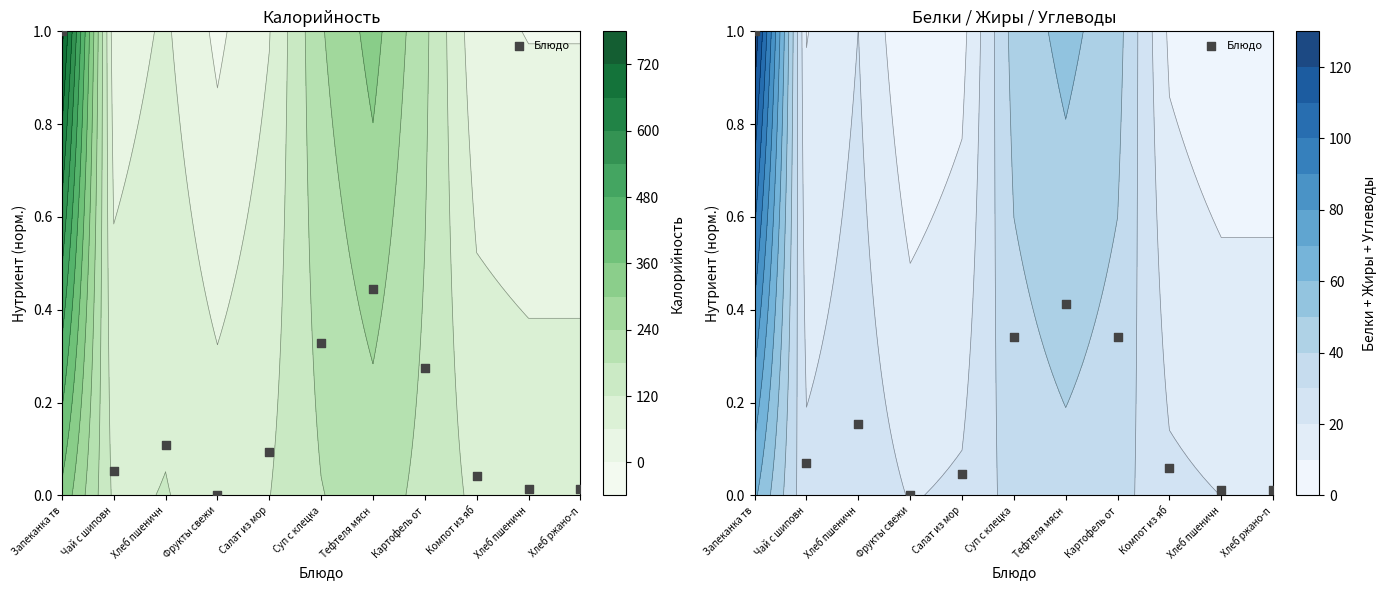

The value at Суп с клецка is 0.6. True or false?

False